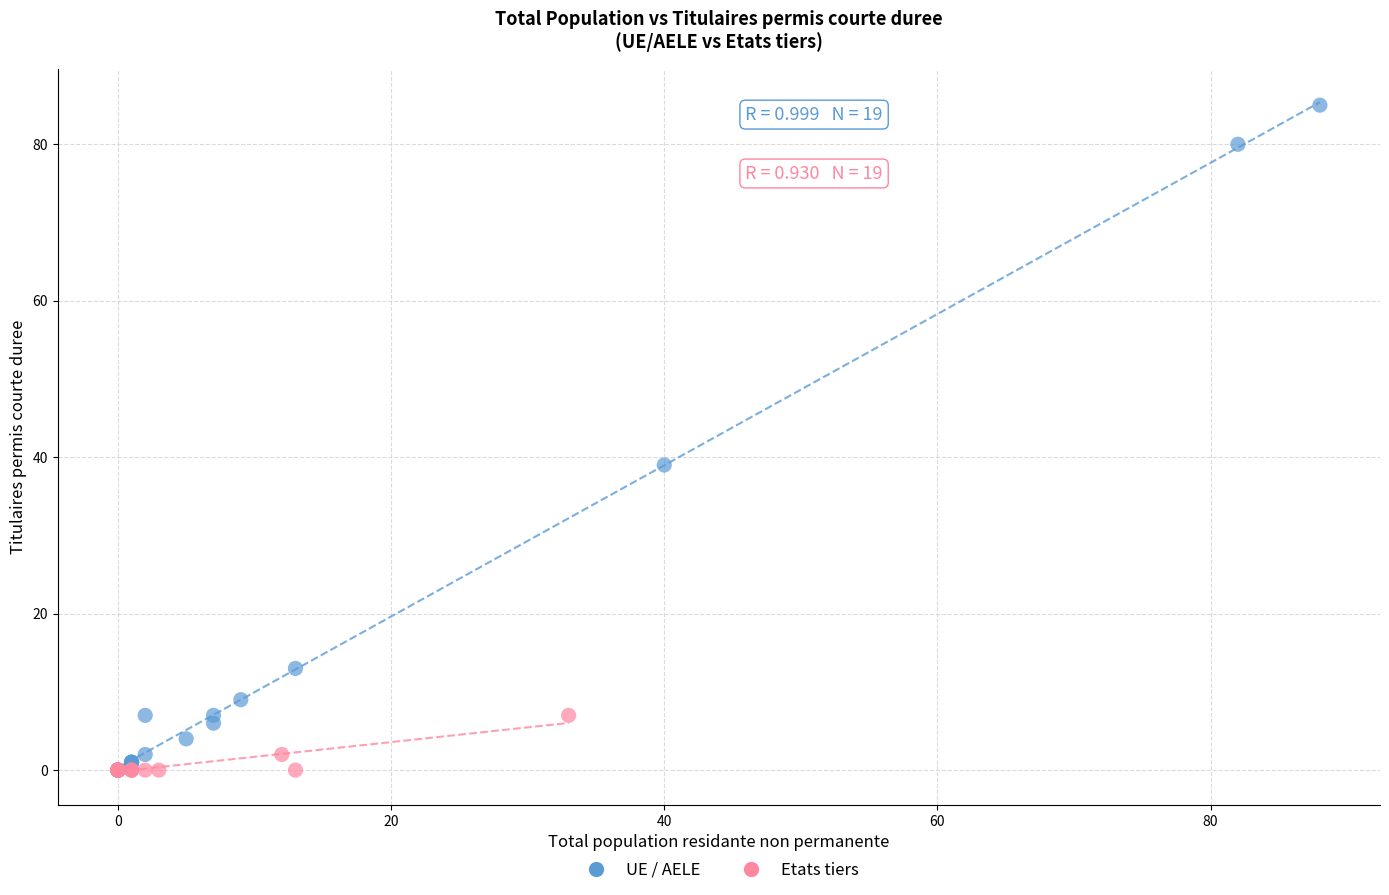

Which series reaches the maximum Y coordinate?

UE / AELE